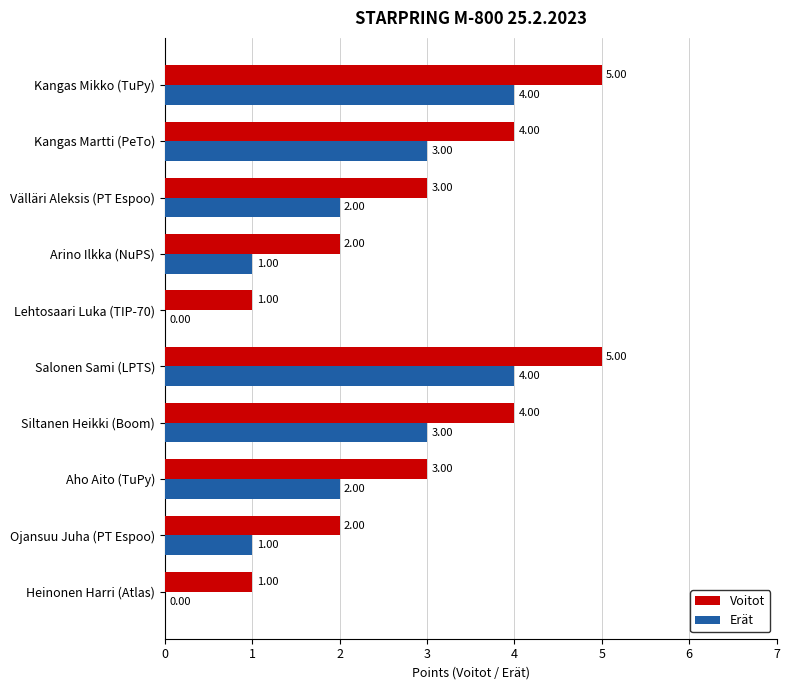

How many values in Erät are above zero?

8